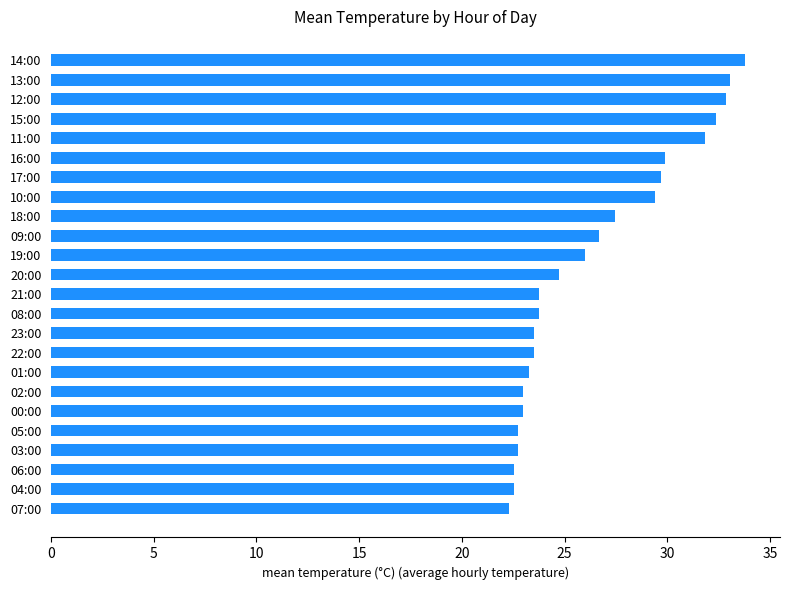

The value at 19:00 is 26.0. True or false?

True